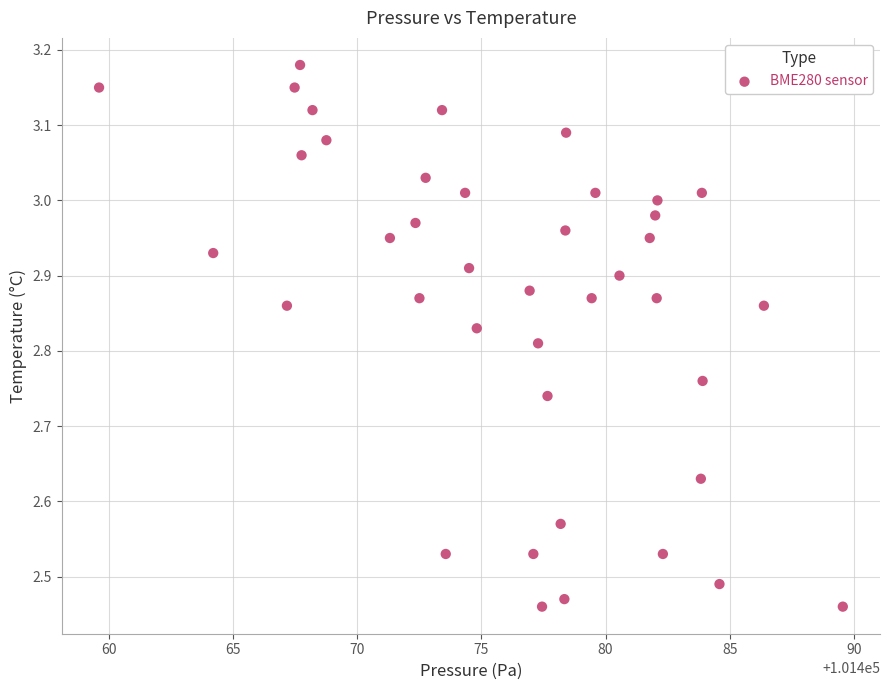

What is the range of Y values (max minus min)?

0.7